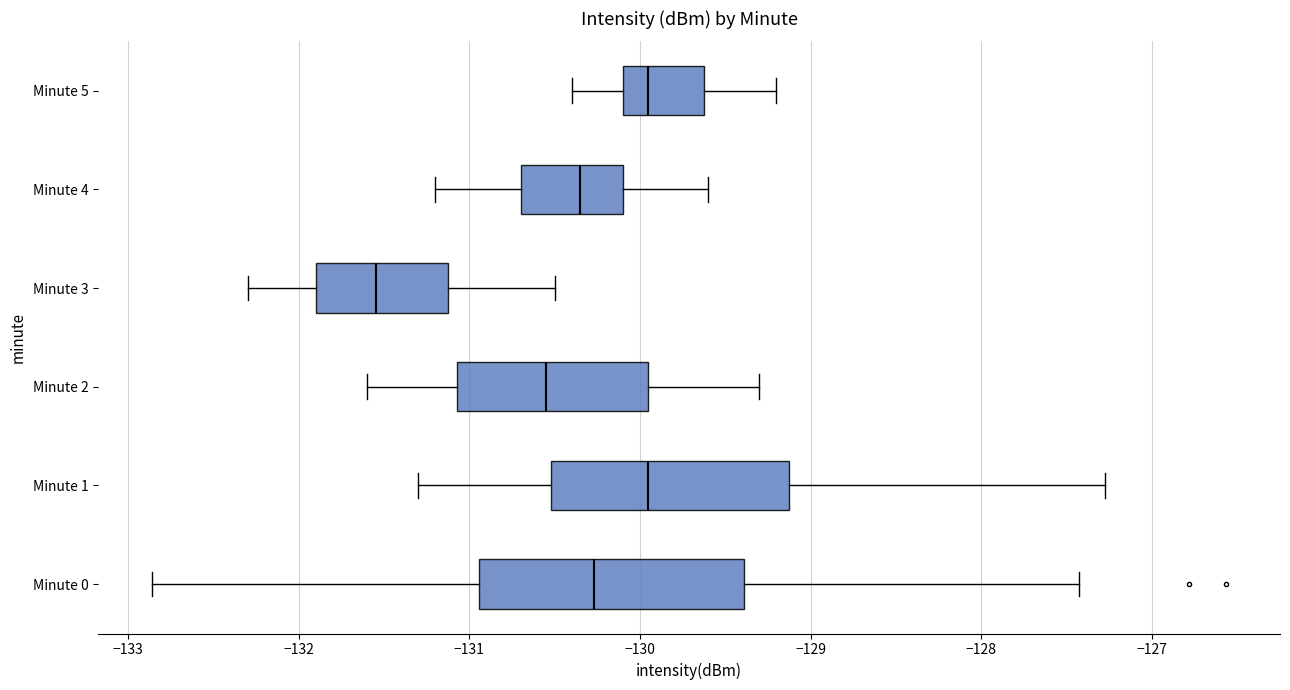

Comparing the boxes themselves (not the whiskers), which one is the widest?

Minute 0